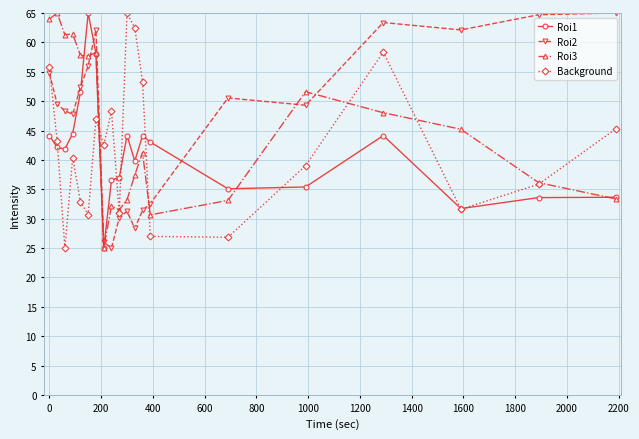

What is the value of the Roi1 point at the 17th from the left?

44.1